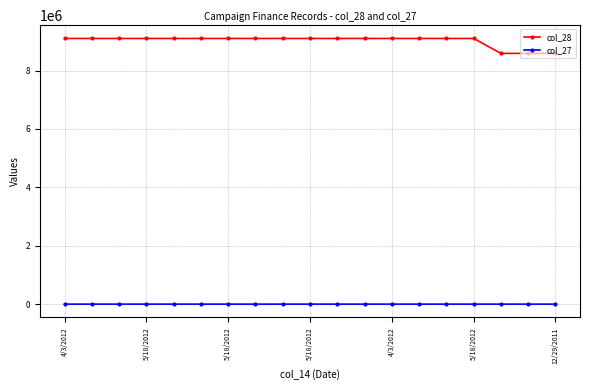

True or false: col_27 has more than 2 interior local peaks.

True